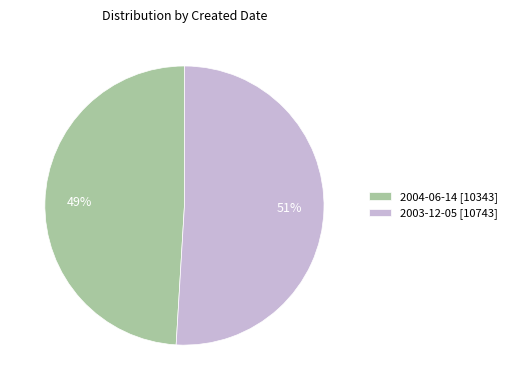

To the nearest percent, what percentage of the pie is 2003-12-05?

51%